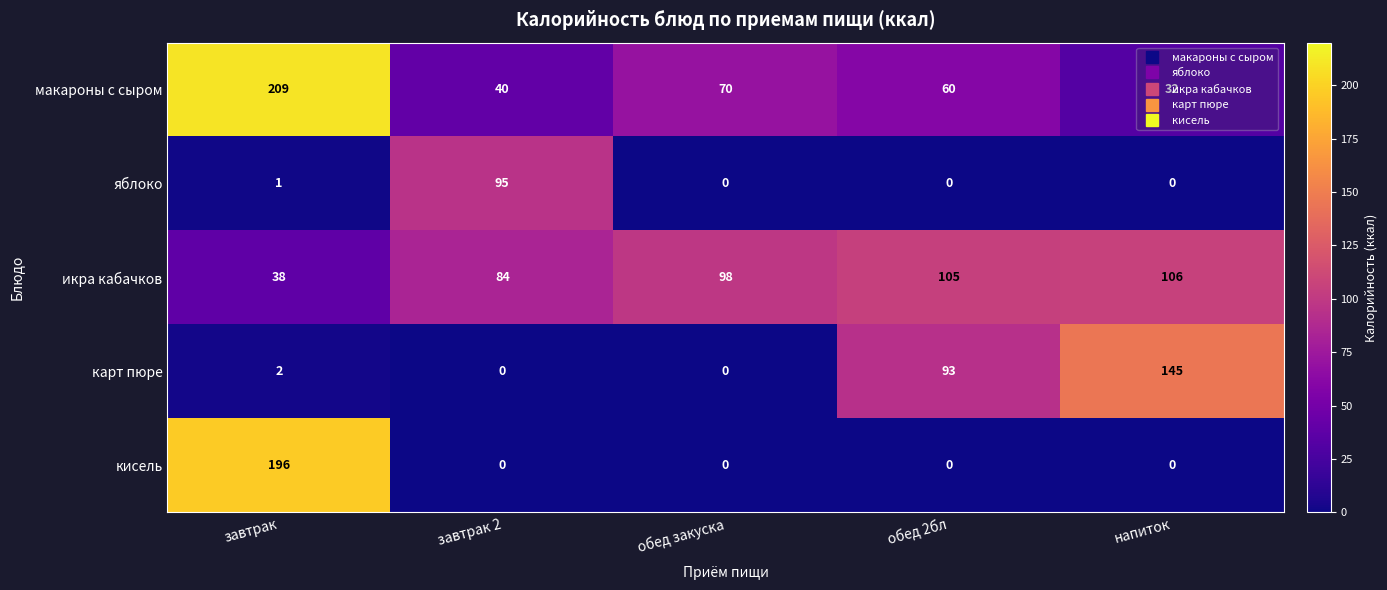

What is the maximum value for кисель?

196